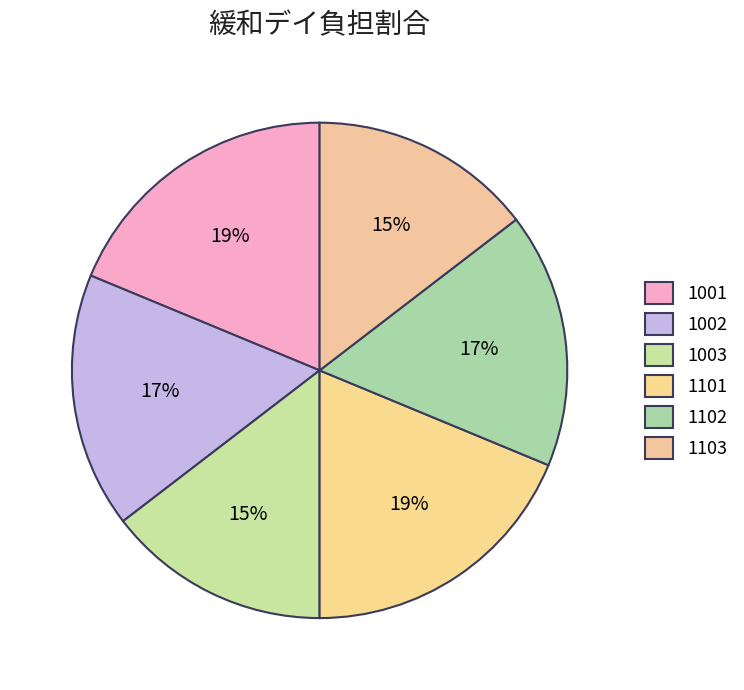

What percentage is the 1001 slice, to the nearest percent?

19%